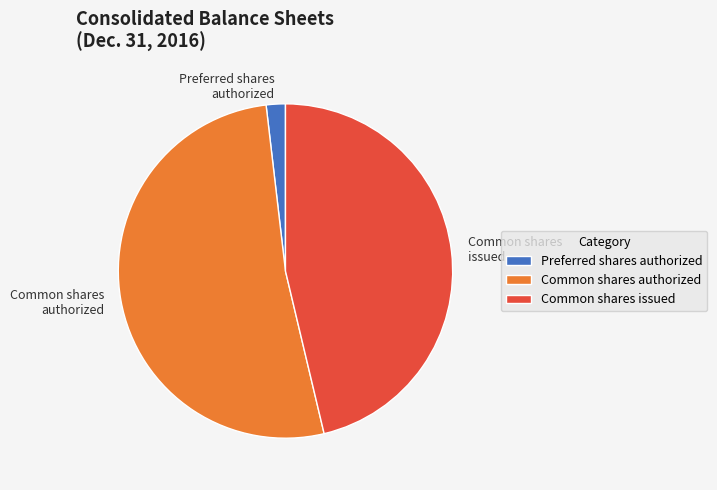

Do Common shares authorized and Preferred shares authorized together represent more than half of the pie?

Yes